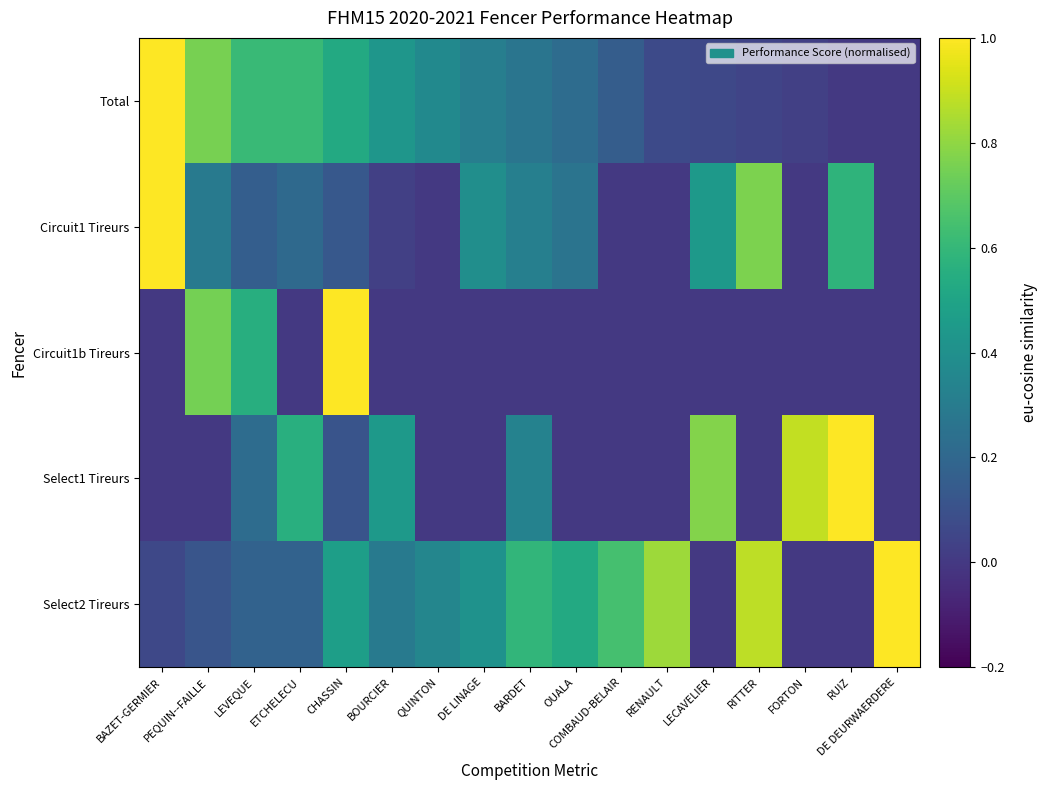

Reading left to right, what are all the values shown in this chart?

Total: BAZET-GERMIER=1.0	PEQUIN--FAILLE=0.8	LEVEQUE=0.6	ETCHELECU=0.6	CHASSIN=0.5	BOURCIER=0.4	QUINTON=0.4	DE LINAGE=0.3	BARDET=0.3	OUALA=0.2	COMBAUD-BELAIR=0.2	RENAULT=0.1	LECAVELIER=0.1	RITTER=0.0	FORTON=0.0	RUIZ=0.0	DE DEURWAERDERE=0.0
Circuit1 Tireurs: BAZET-GERMIER=1.0	PEQUIN--FAILLE=0.3	LEVEQUE=0.2	ETCHELECU=0.2	CHASSIN=0.1	BOURCIER=0.0	QUINTON=0.0	DE LINAGE=0.4	BARDET=0.3	OUALA=0.3	COMBAUD-BELAIR=0.0	RENAULT=0.0	LECAVELIER=0.4	RITTER=0.8	FORTON=0.0	RUIZ=0.6	DE DEURWAERDERE=0.0
Circuit1b Tireurs: BAZET-GERMIER=0.0	PEQUIN--FAILLE=0.8	LEVEQUE=0.6	ETCHELECU=0.0	CHASSIN=1.0	BOURCIER=0.0	QUINTON=0.0	DE LINAGE=0.0	BARDET=0.0	OUALA=0.0	COMBAUD-BELAIR=0.0	RENAULT=0.0	LECAVELIER=0.0	RITTER=0.0	FORTON=0.0	RUIZ=0.0	DE DEURWAERDERE=0.0
Select1 Tireurs: BAZET-GERMIER=0.0	PEQUIN--FAILLE=0.0	LEVEQUE=0.2	ETCHELECU=0.6	CHASSIN=0.1	BOURCIER=0.4	QUINTON=0.0	DE LINAGE=0.0	BARDET=0.3	OUALA=0.0	COMBAUD-BELAIR=0.0	RENAULT=0.0	LECAVELIER=0.8	RITTER=0.0	FORTON=0.9	RUIZ=1.0	DE DEURWAERDERE=0.0
Select2 Tireurs: BAZET-GERMIER=0.1	PEQUIN--FAILLE=0.1	LEVEQUE=0.2	ETCHELECU=0.2	CHASSIN=0.5	BOURCIER=0.3	QUINTON=0.4	DE LINAGE=0.4	BARDET=0.6	OUALA=0.5	COMBAUD-BELAIR=0.6	RENAULT=0.8	LECAVELIER=0.0	RITTER=0.9	FORTON=0.0	RUIZ=0.0	DE DEURWAERDERE=1.0